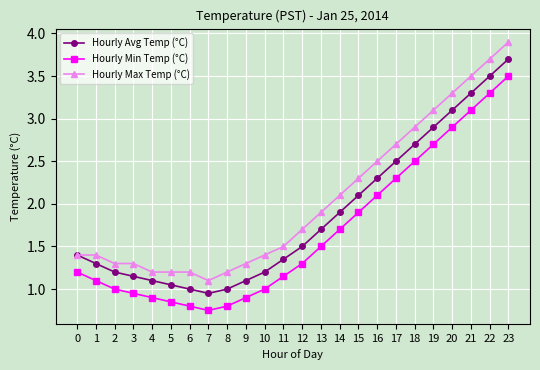

List the series in order of their overall mean, lowest first.

Hourly Min Temp (°C), Hourly Avg Temp (°C), Hourly Max Temp (°C)